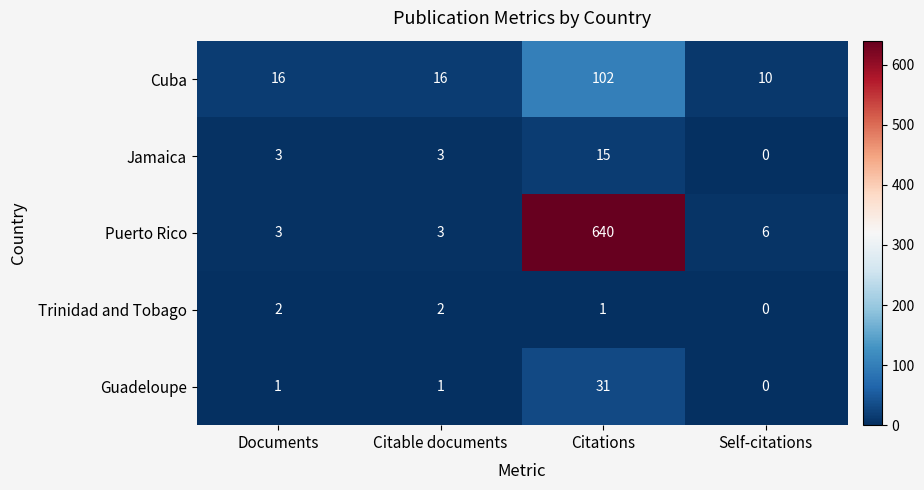

Reading right to left, what are all the values shown in this chart?

Cuba: Self-citations=10	Citations=102	Citable documents=16	Documents=16
Jamaica: Self-citations=0	Citations=15	Citable documents=3	Documents=3
Puerto Rico: Self-citations=6	Citations=640	Citable documents=3	Documents=3
Trinidad and Tobago: Self-citations=0	Citations=1	Citable documents=2	Documents=2
Guadeloupe: Self-citations=0	Citations=31	Citable documents=1	Documents=1